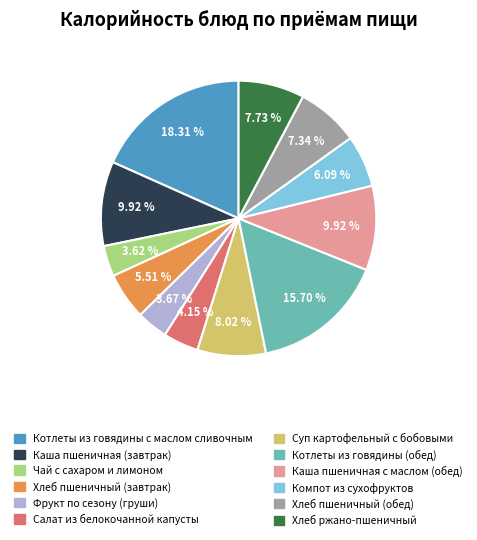

Do Хлеб ржано-пшеничный and Хлеб пшеничный (завтрак) together represent more than half of the pie?

No